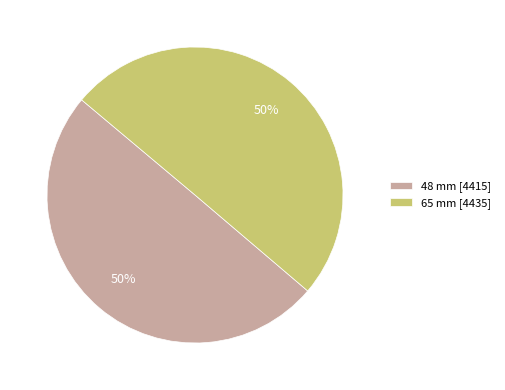

What is the ratio of the value at 65 mm [4435] to the value at 48 mm [4415]?

1.0